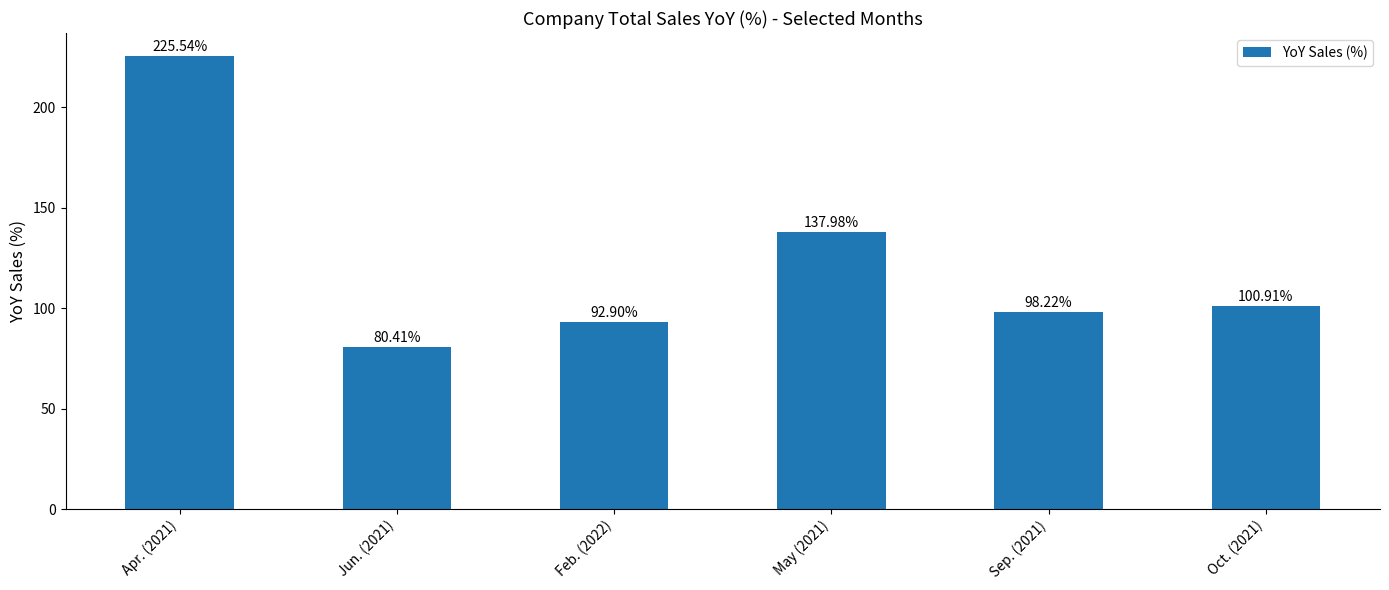

Reading left to right, what are all the values shown in this chart?

Apr. (2021)=225.5	Jun. (2021)=80.4	Feb. (2022)=92.9	May (2021)=138.0	Sep. (2021)=98.2	Oct. (2021)=100.9